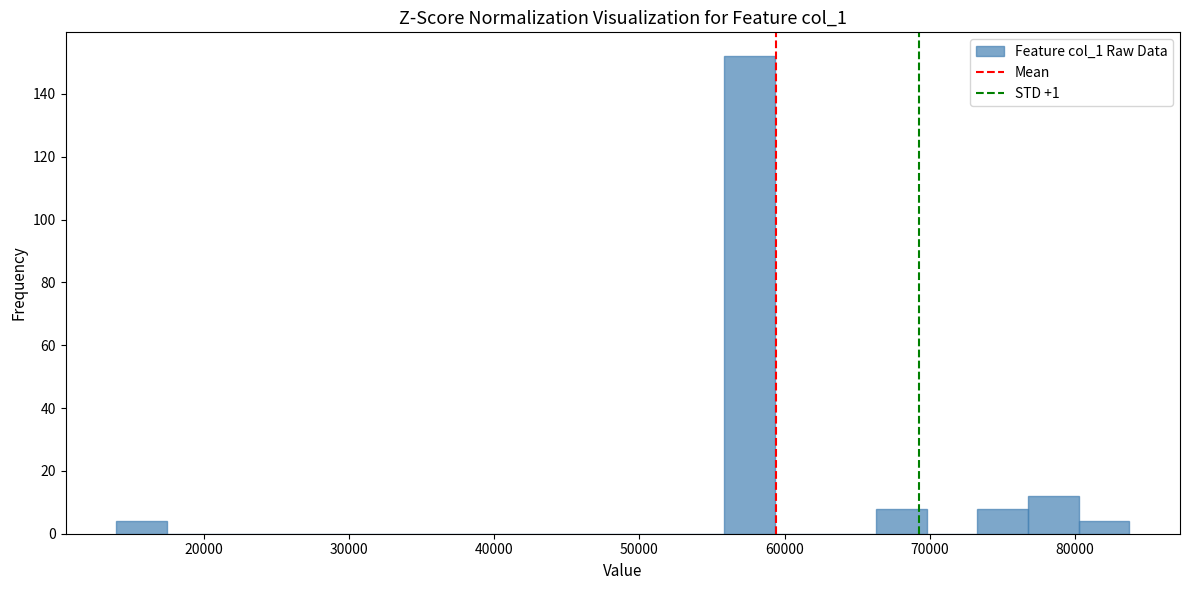

Around what value on the x-axis is the tallest bar? Give the approximate position of its centre, as read against the axis.

58000